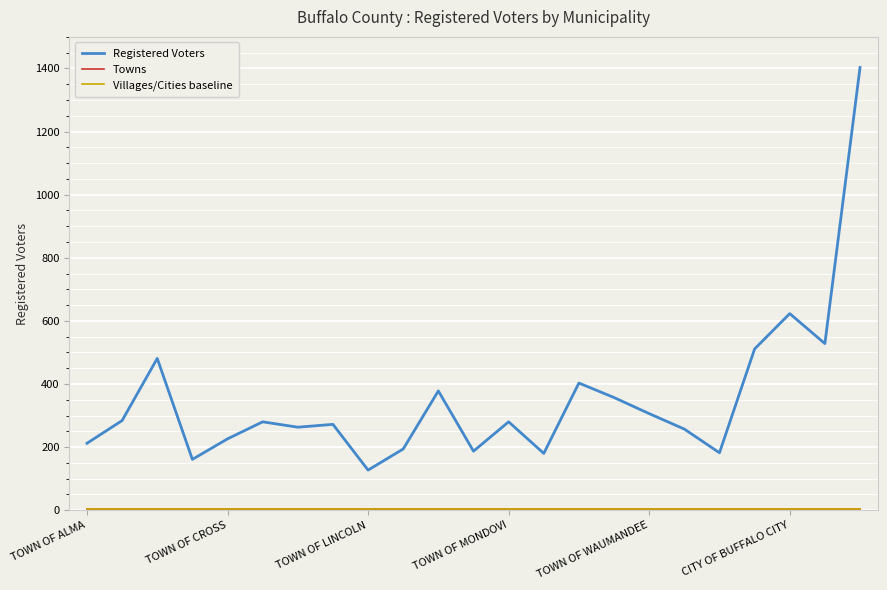

Which series has the largest total across all categories?

Registered Voters